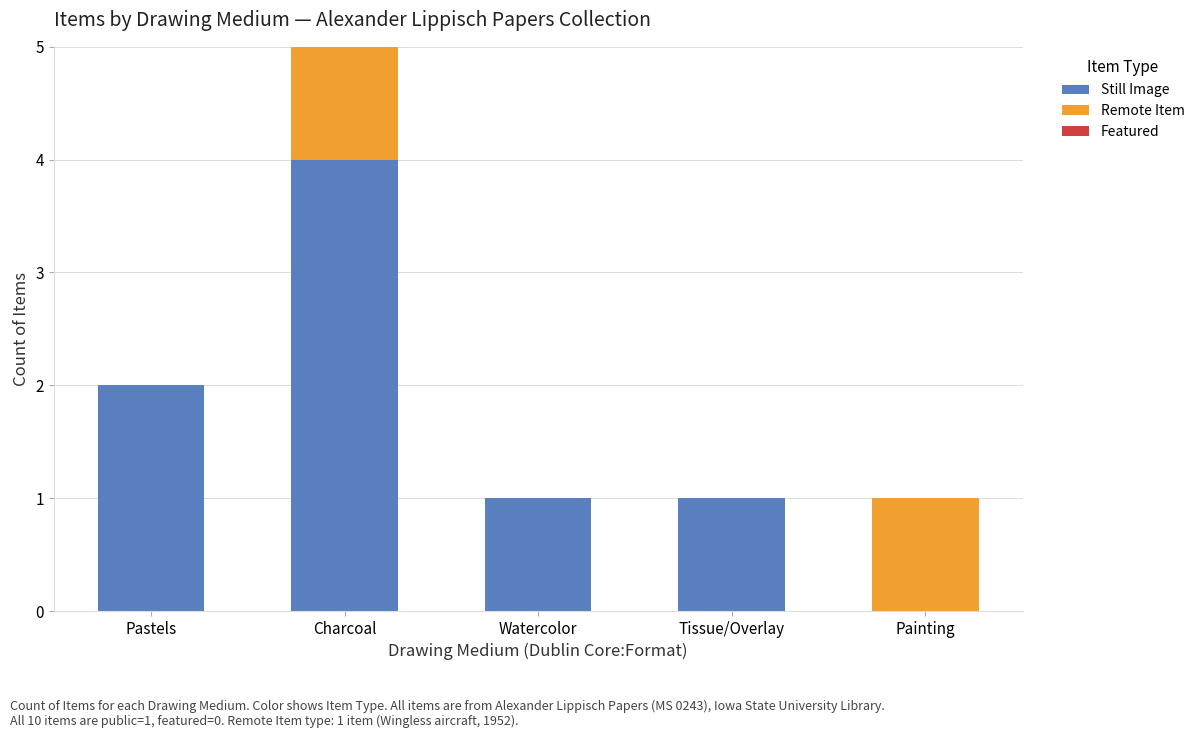

The value of Still Image at Painting is 0. True or false?

True